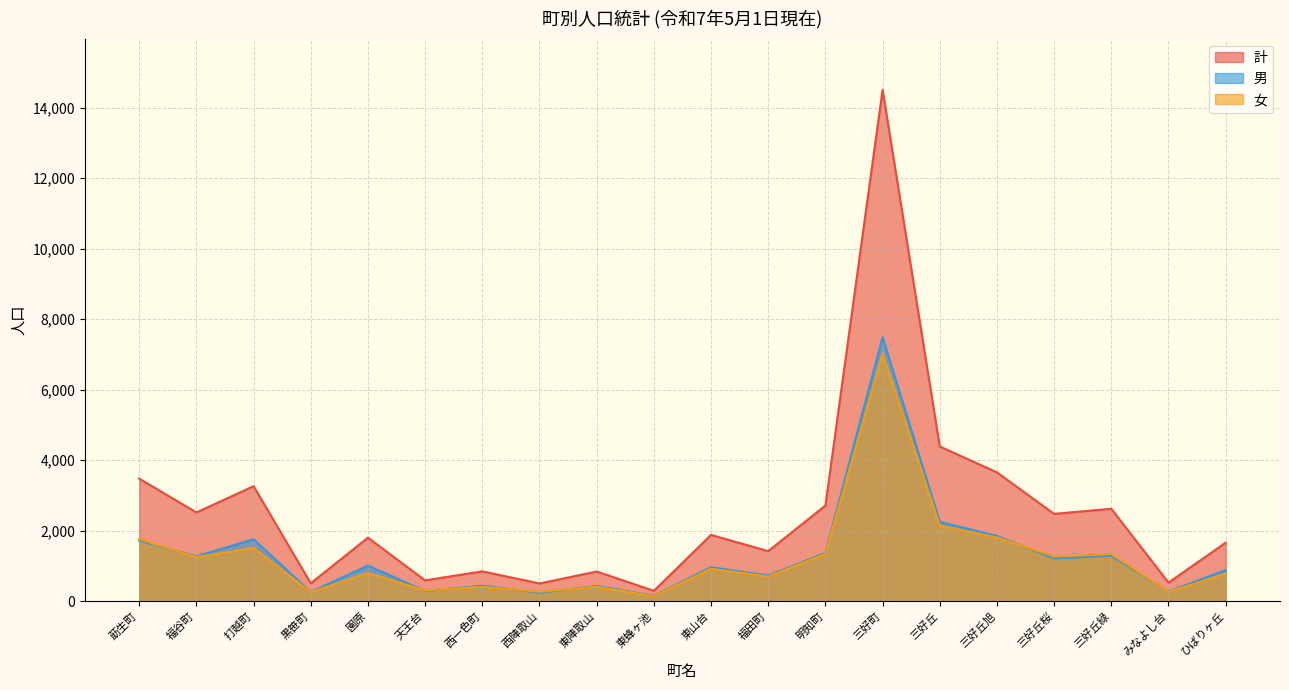

What is the difference between the maximum and minimum values in the 女 series?

6880